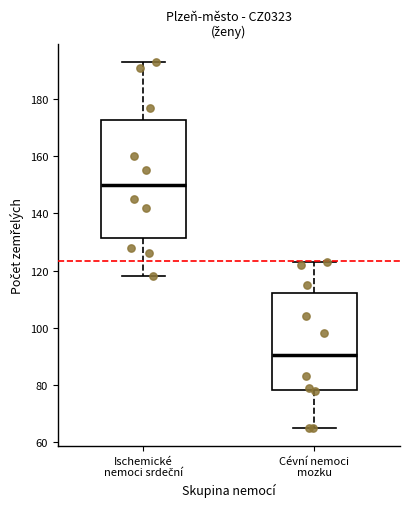

Reading left to right, read every box against the y-axis: the position of its median line, the range the box covers, and the ends of its whiskers. The values are not printed on the chart, so give them approximately, as read against the axis.

Ischemické nemoci srdeční: median 150, box 132 to 172, whiskers 118 to 194
Cévní nemoci mozku: median 90, box 78 to 112, whiskers 66 to 124